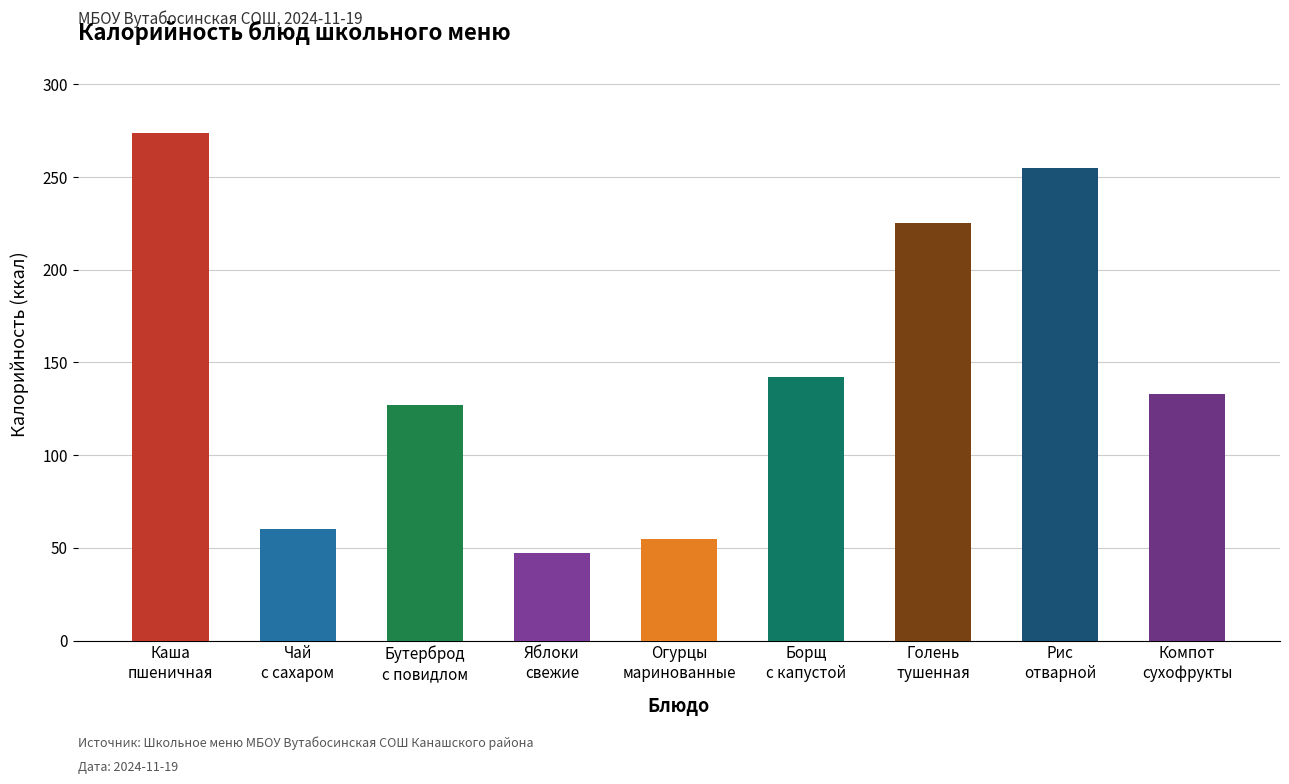

What is the change in value from Чай с сахаром to Рис отварной с маслом?

+195